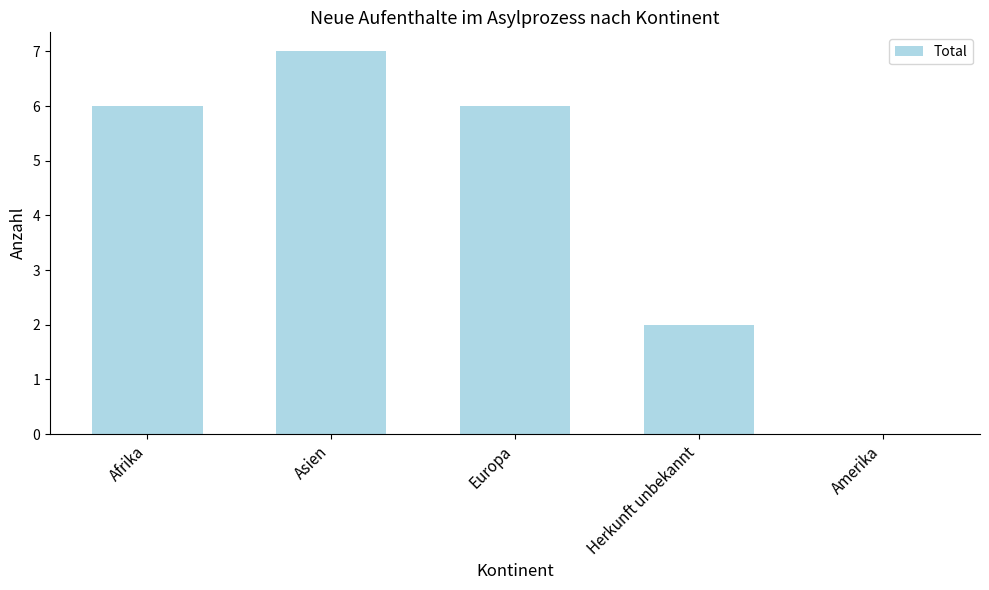

Reading left to right, extract all data points from this chart.

Afrika=6	Asien=7	Europa=6	Herkunft unbekannt=2	Amerika=0